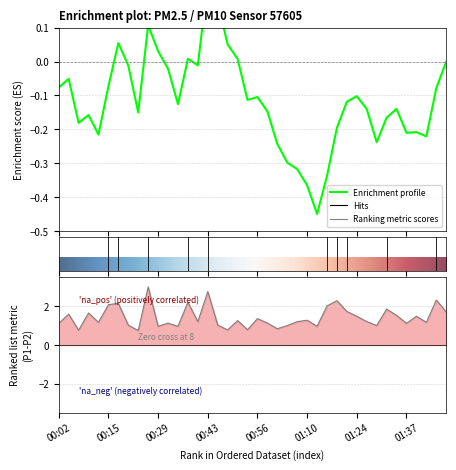

What is the greatest value displayed?

3.0